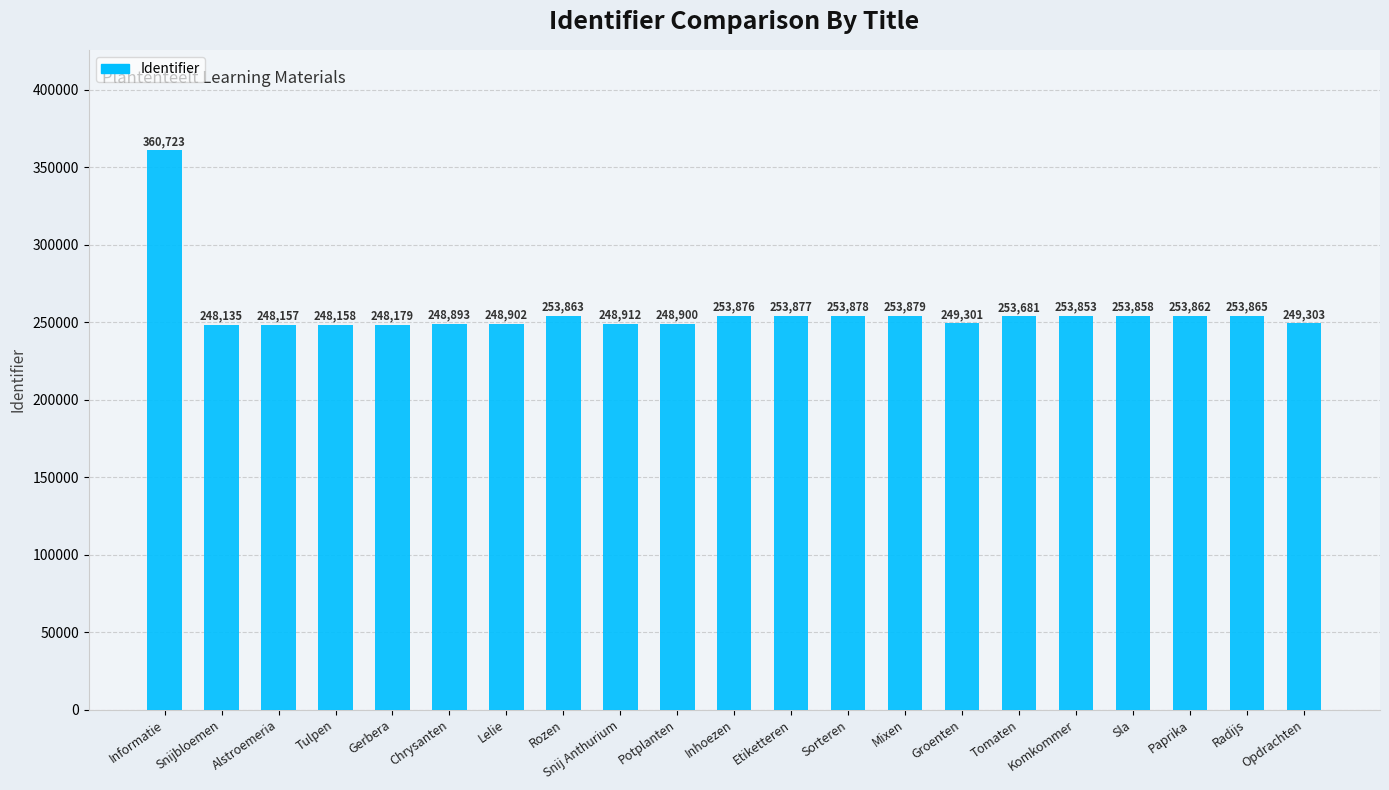

At which category does the chart reach its minimum across all series?

Snijbloemen